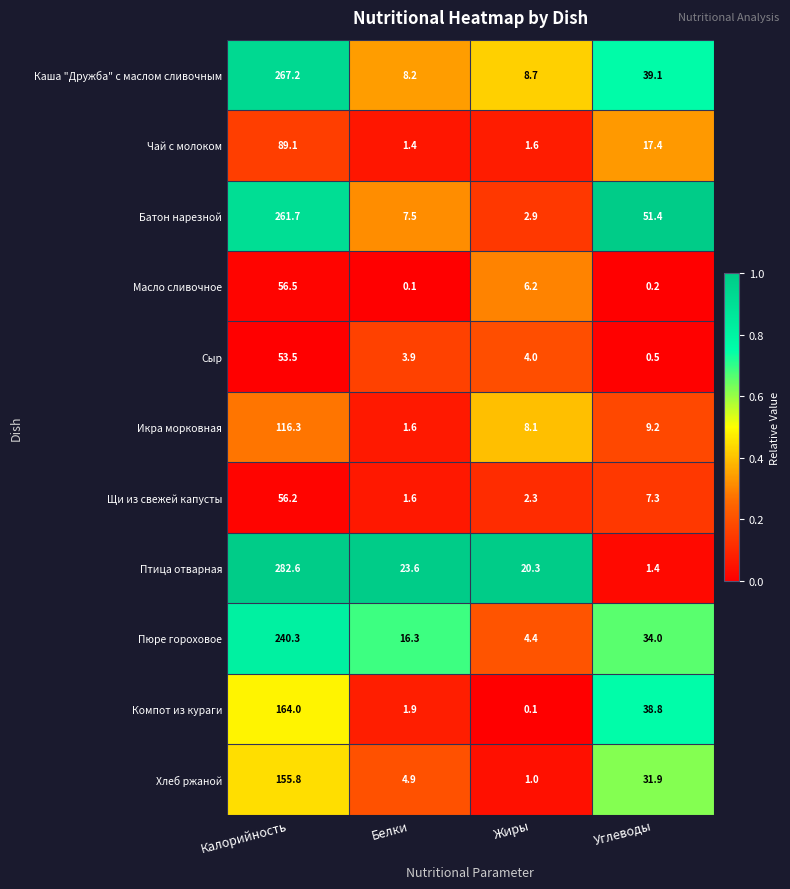

At which category is the sum across all series the highest?

Калорийность